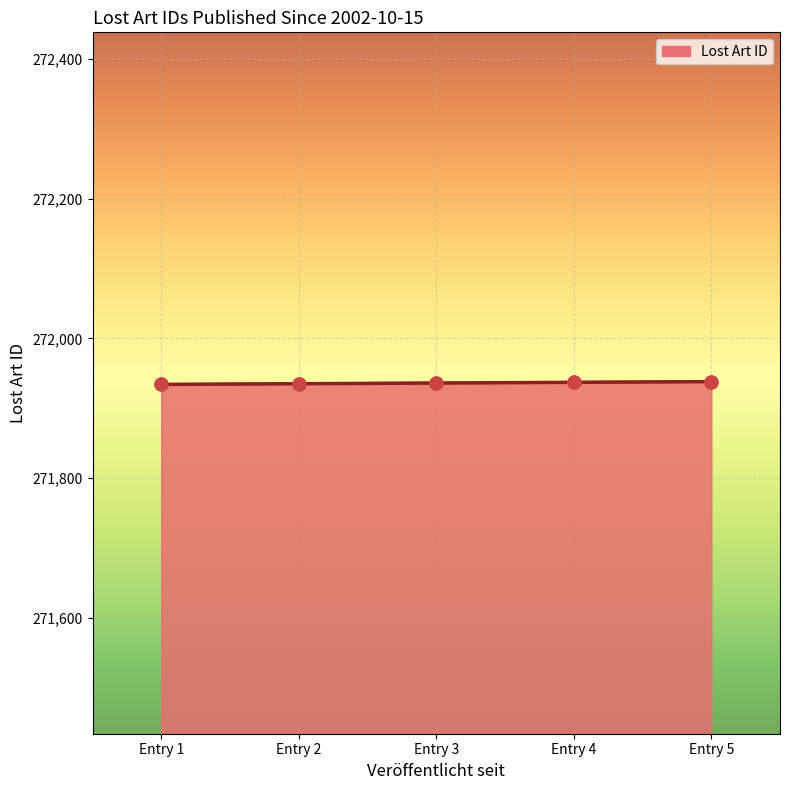

Approximately how many times larger is the value at Entry 1 compared to Entry 5?

1.0